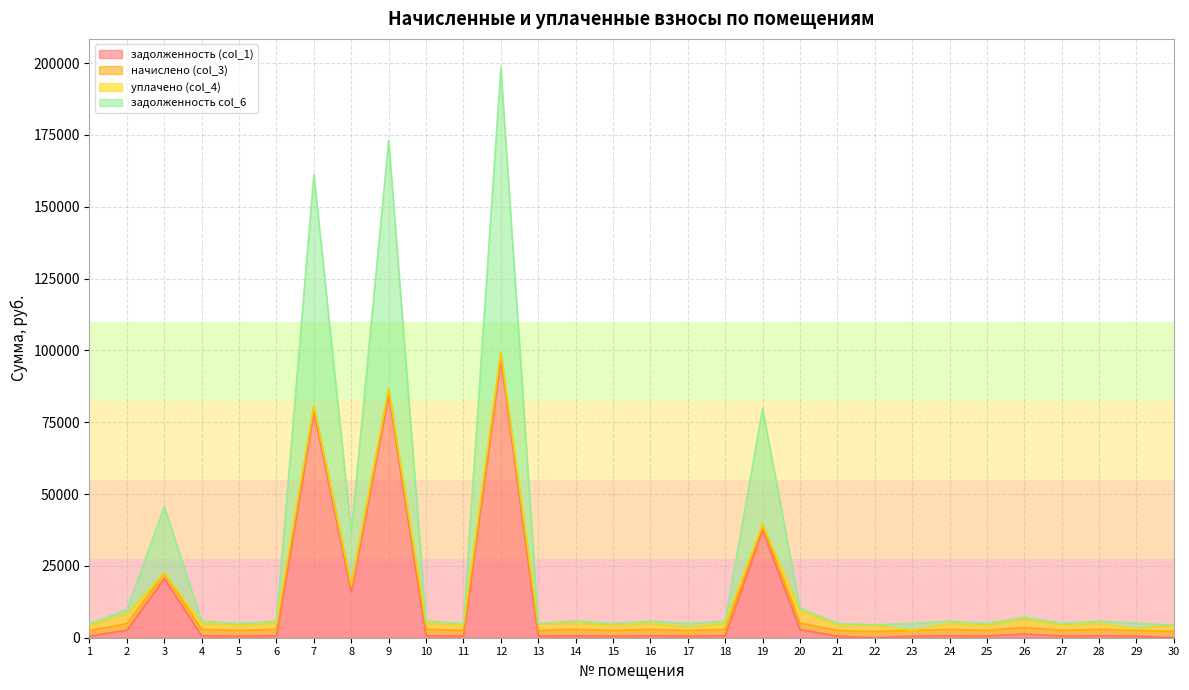

True or false: задолженность col_6 and задолженность (col_1) cross at least once.

False